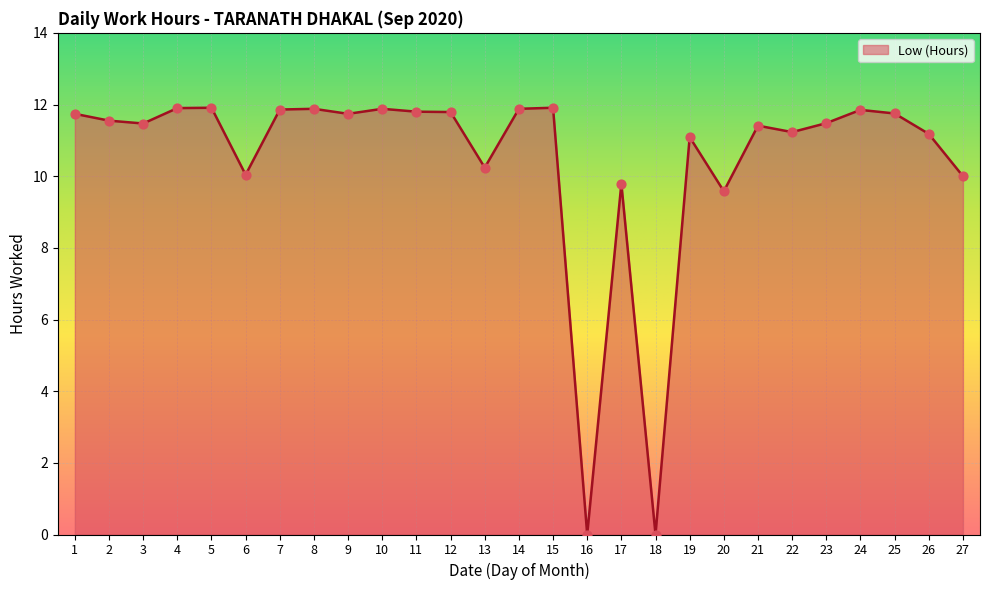

What is the ratio of the value at 3 to the value at 9?

1.0